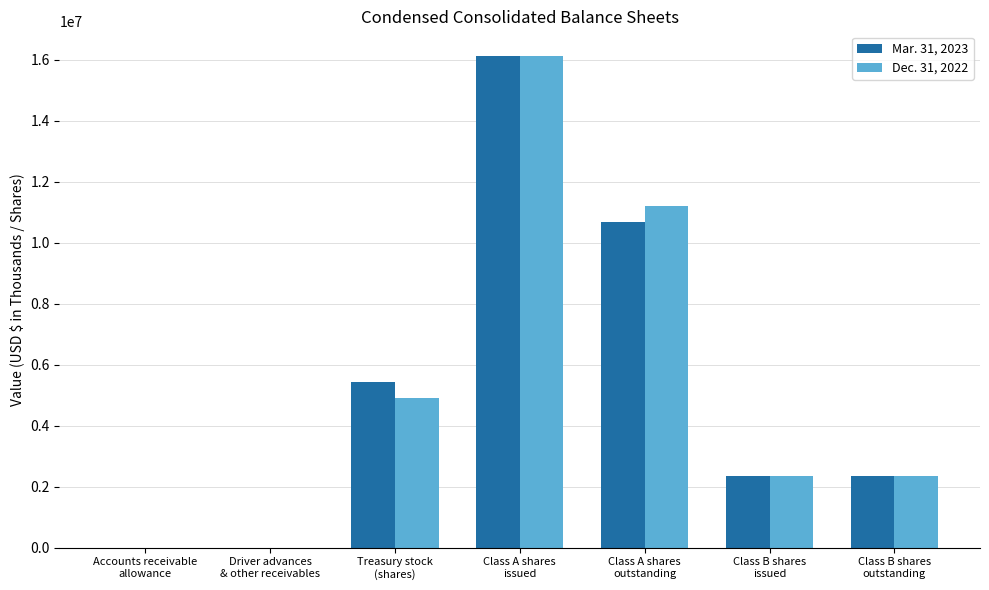

Read the Dec. 31, 2022 value at Driver advances
& other receivables.

585